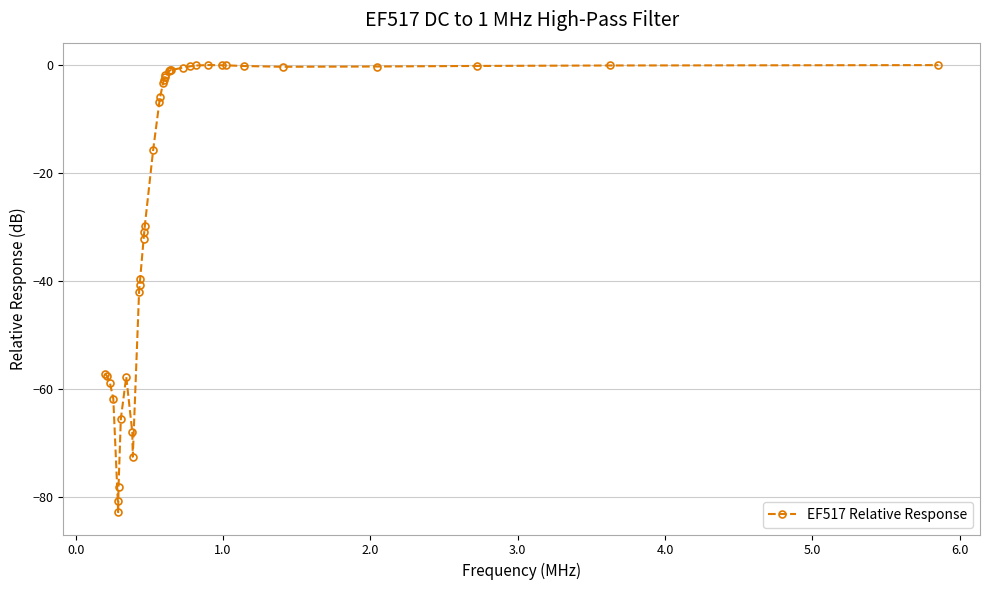

How many lines are shown in the chart?

1